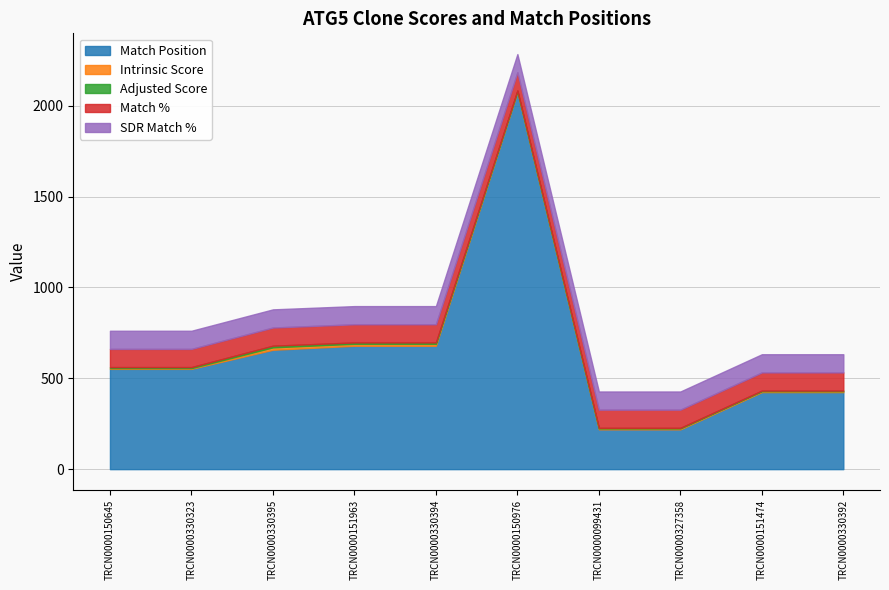

True or false: Match % has a value of 151.0 at TRCN0000330323.

False